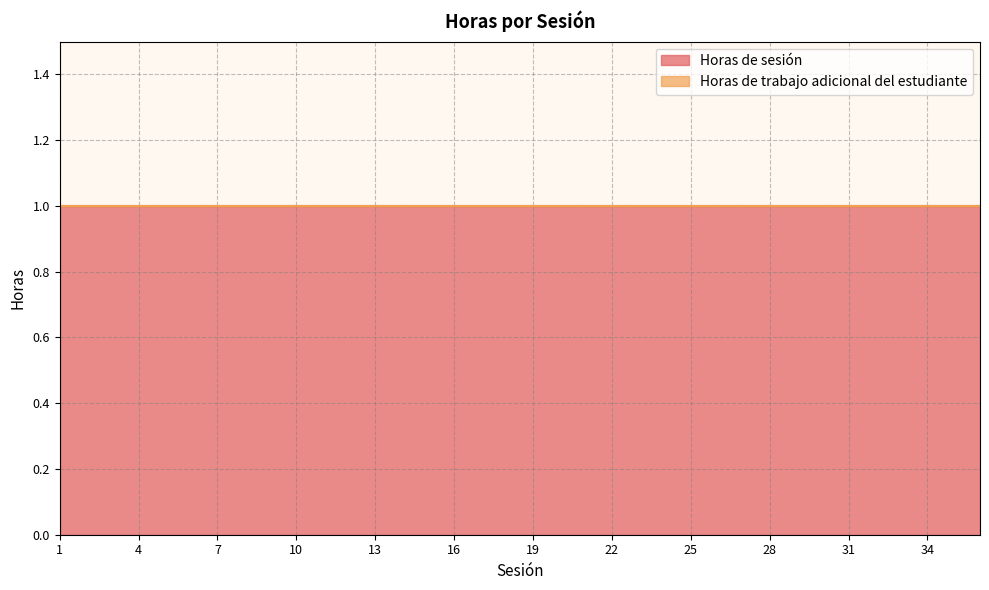

At which label does Horas de trabajo adicional del estudiante reach its peak?

1